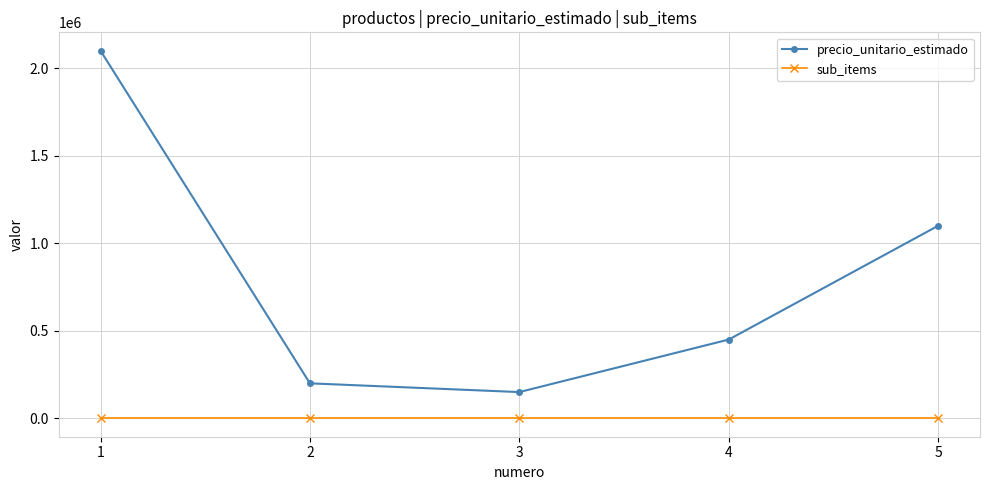

How many interior local valleys does the precio_unitario_estimado series have?

1